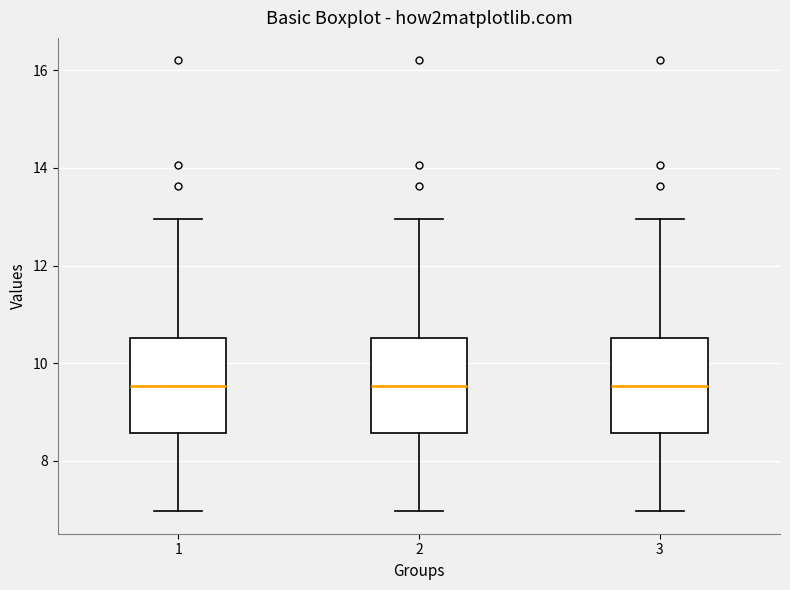

Reading left to right, transcribe this box plot: for each box, give where its median line is, the range the box spans, and where its two whiskers end, as read against the y-axis. The values are not printed on the chart, so give them approximately, as read against the axis.

1: median 9.6, box 8.6 to 10.6, whiskers 7.0 to 13.0
2: median 9.6, box 8.6 to 10.6, whiskers 7.0 to 13.0
3: median 9.6, box 8.6 to 10.6, whiskers 7.0 to 13.0